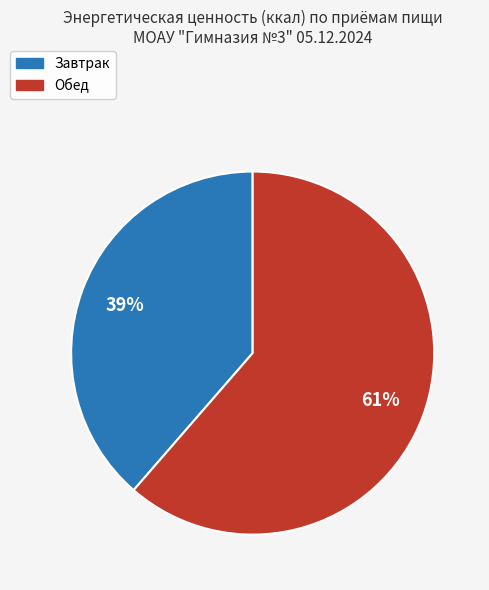

What is the ratio of the value at Завтрак to the value at Обед?

0.6